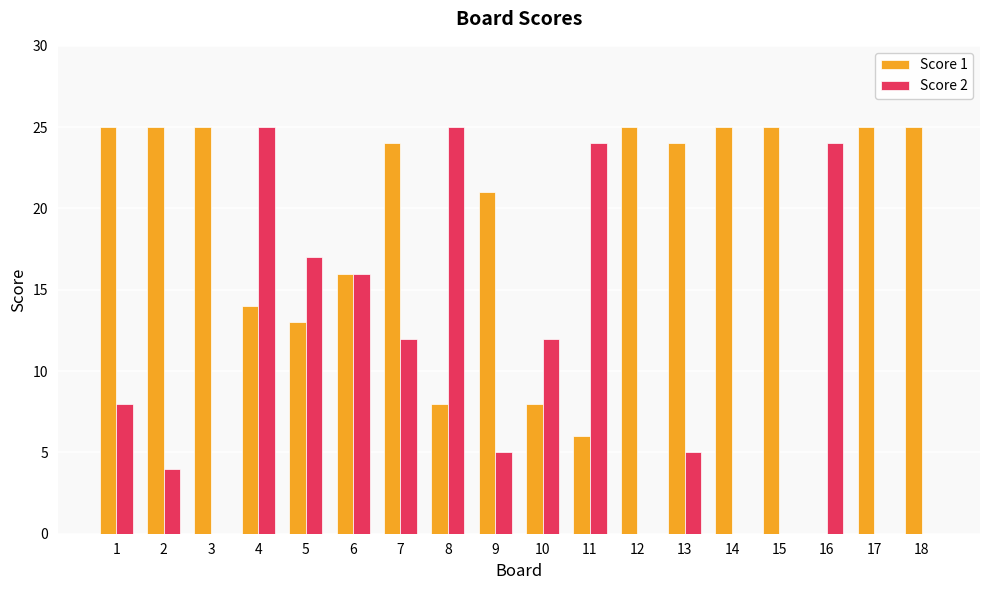

How many series are shown in this chart?

2